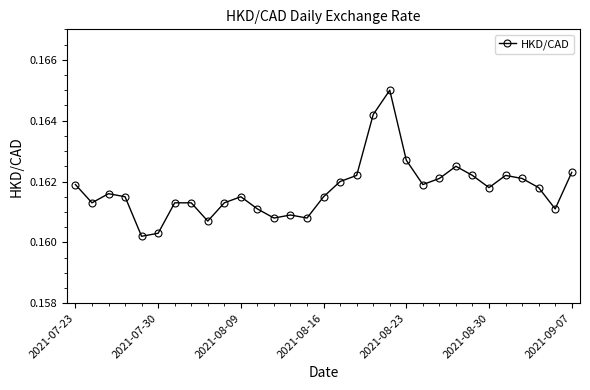

True or false: there are more than 2 points higher than both neighbors.

True